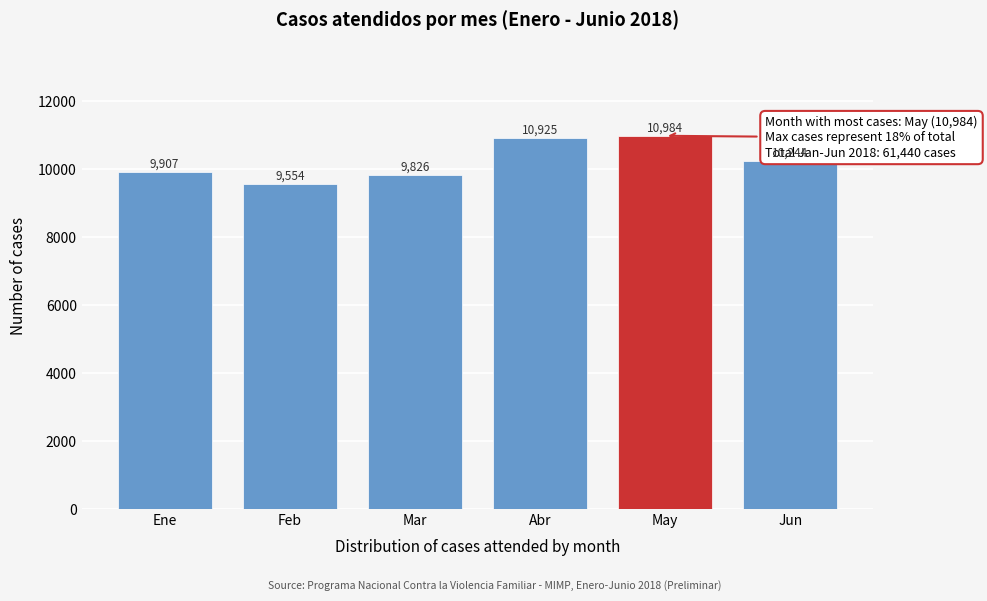

Reading left to right, extract all data points from this chart.

9907	9554	9826	10925	10984	10244